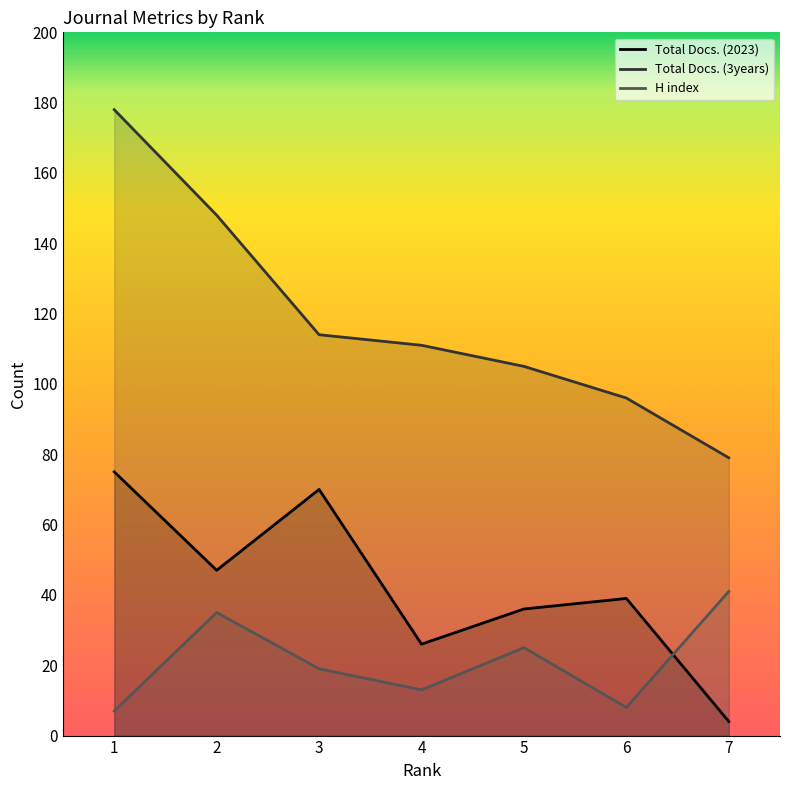

What is the total value across all series at 5?

166